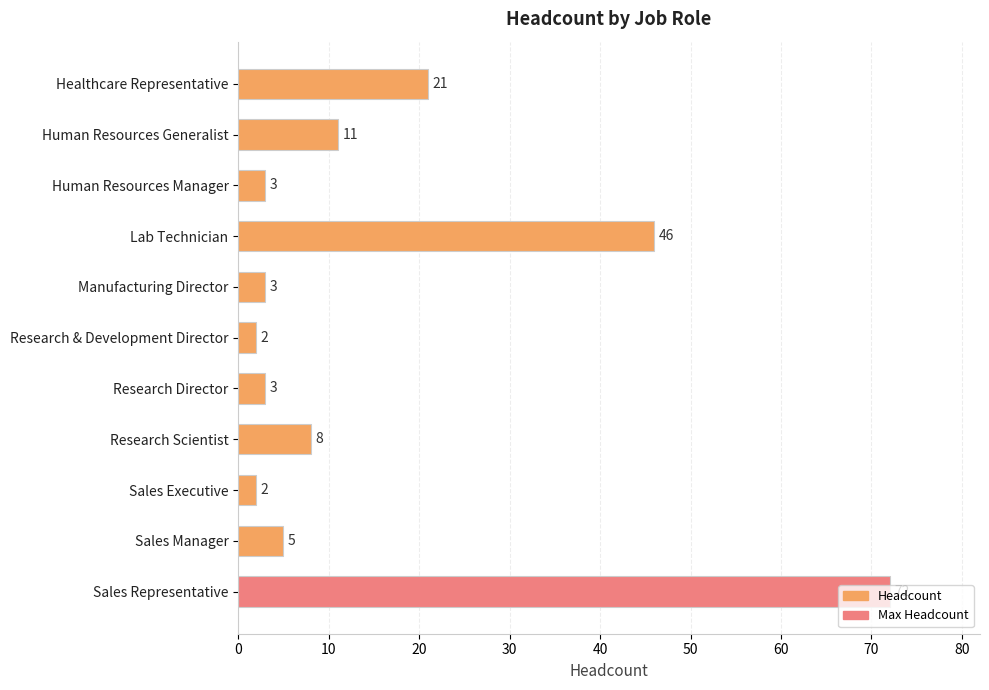

What is the sum of all values?

176